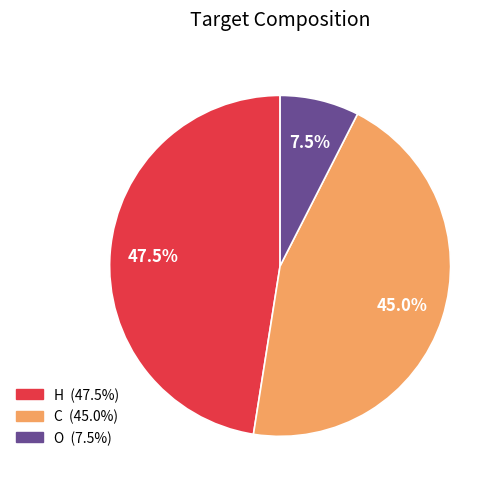

True or false: C accounts for 45% of the total.

True